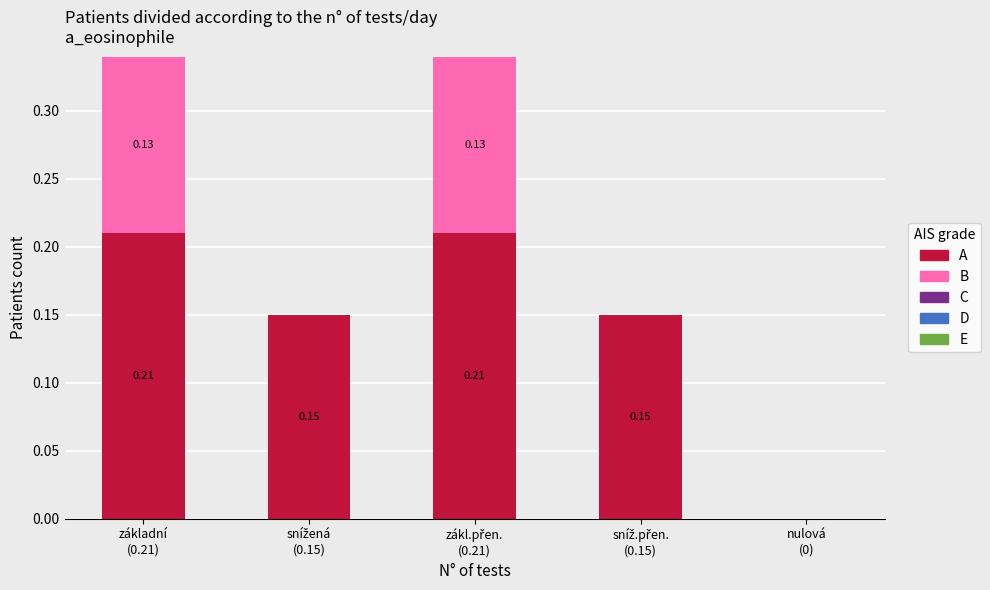

What is the sum of all A values?

0.7